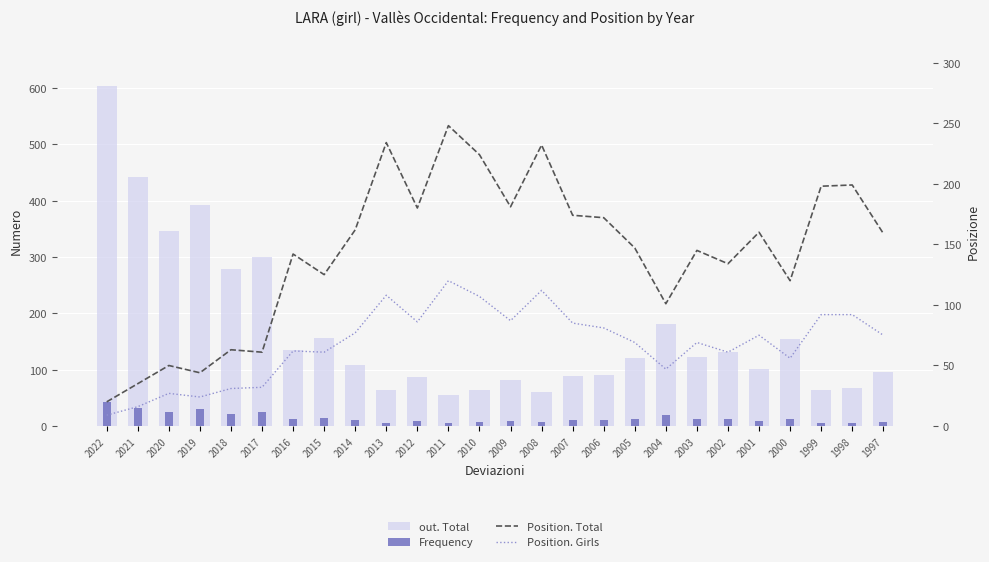

Is it true that Position. Girls equals 69 at 2005?

True